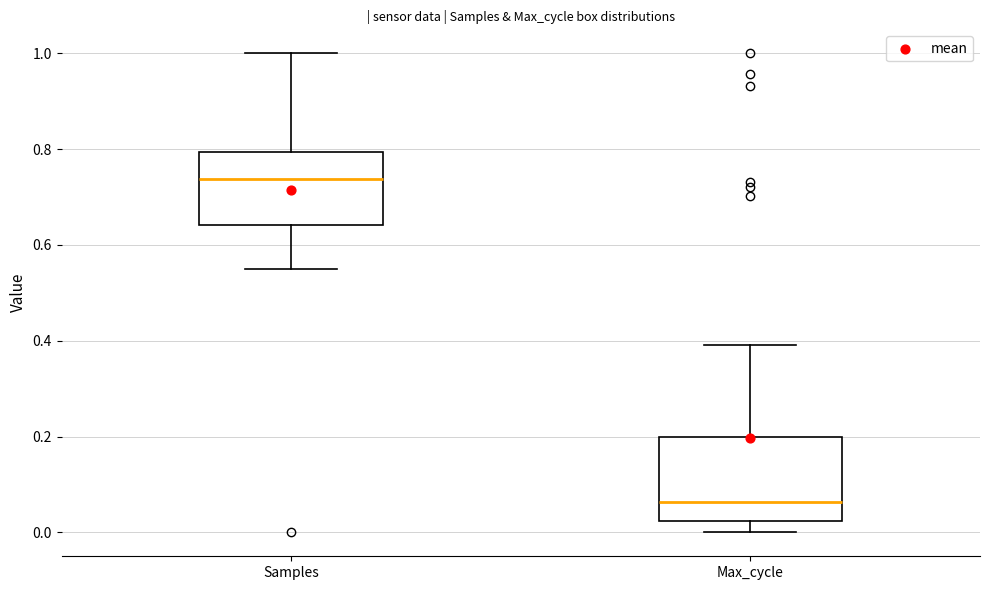

Where does the lower whisker of the box for Max_cycle end on the y-axis? The values are not printed on the chart, so give them approximately, as read against the axis.

0.00